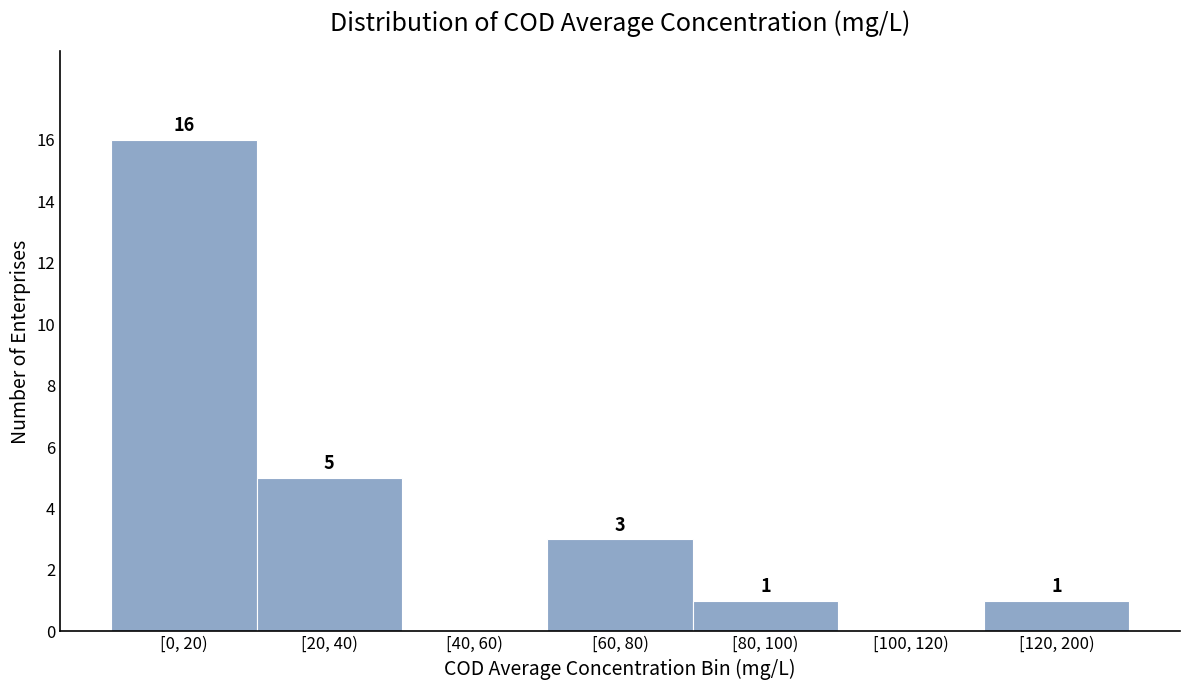

Reading left to right, list all the values displayed in this chart.

[0, 20)=16	[20, 40)=5	[40, 60)=0	[60, 80)=3	[80, 100)=1	[100, 120)=0	[120, 200)=1